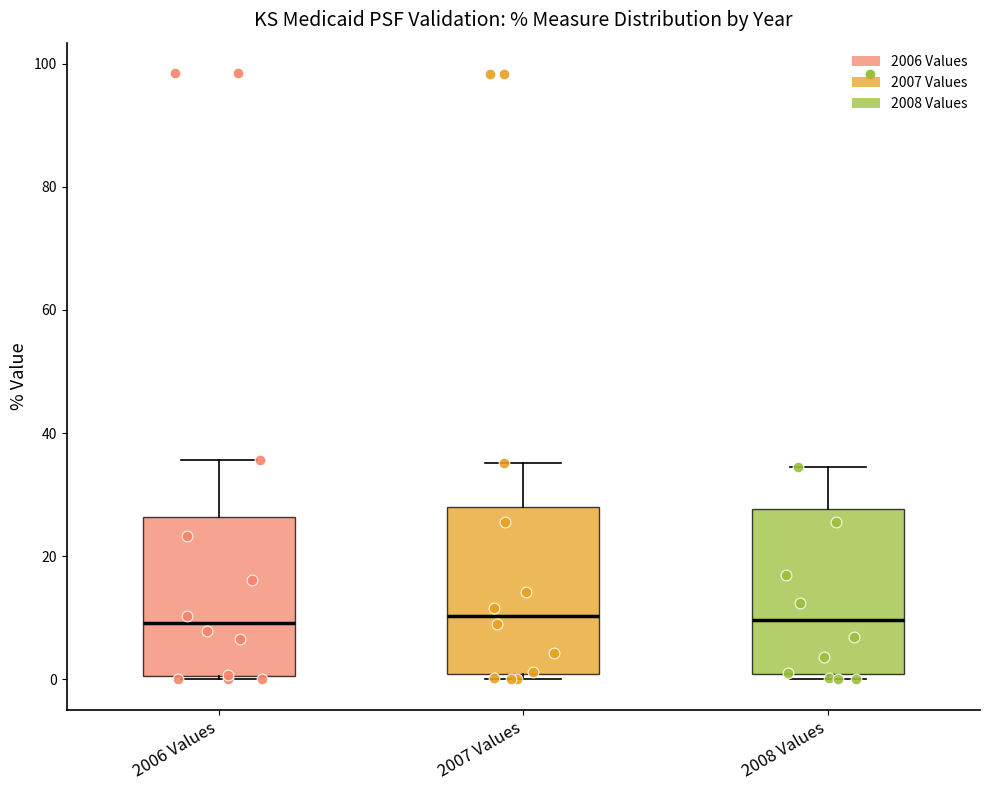

Reading left to right, read every box against the y-axis: the position of its median line, the range the box covers, and the ends of its whiskers. The values are not printed on the chart, so give them approximately, as read against the axis.

2006 Values: median 10, box 0 to 26, whiskers 0 to 36
2007 Values: median 10, box 0 to 28, whiskers 0 (just below the box's lower edge) to 36
2008 Values: median 10, box 0 to 28, whiskers 0 (just below the box's lower edge) to 34